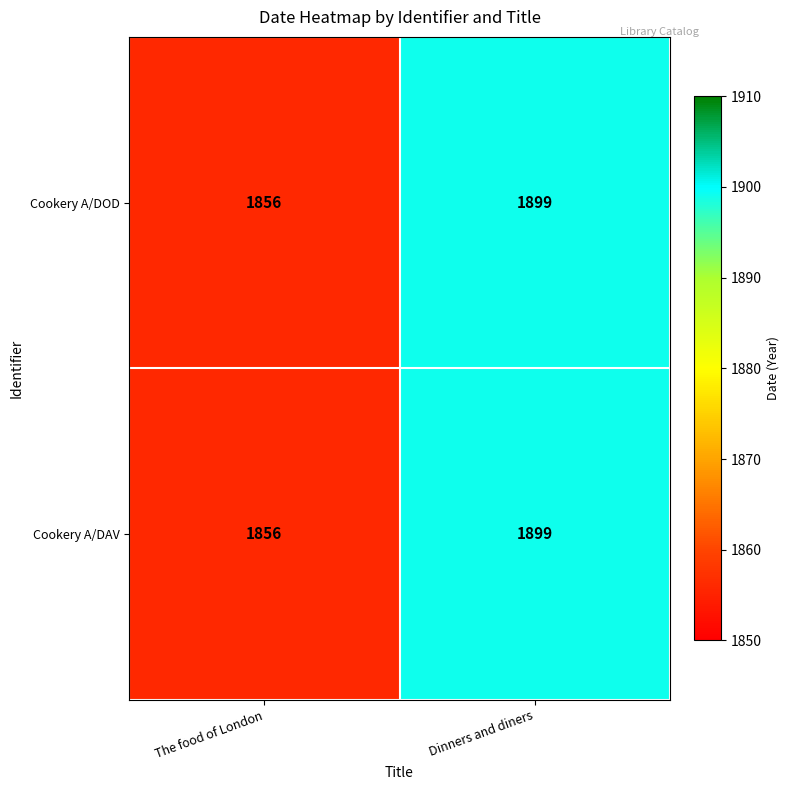

What is the total value across all series at The food of London?

3712